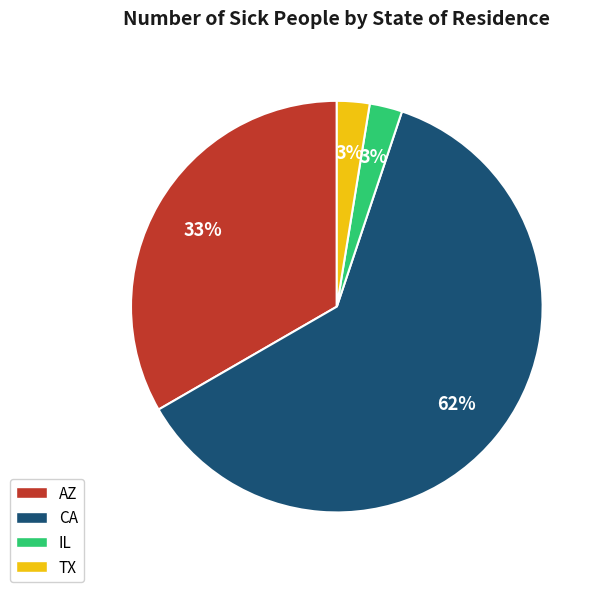

What percentage is the TX slice, to the nearest percent?

3%